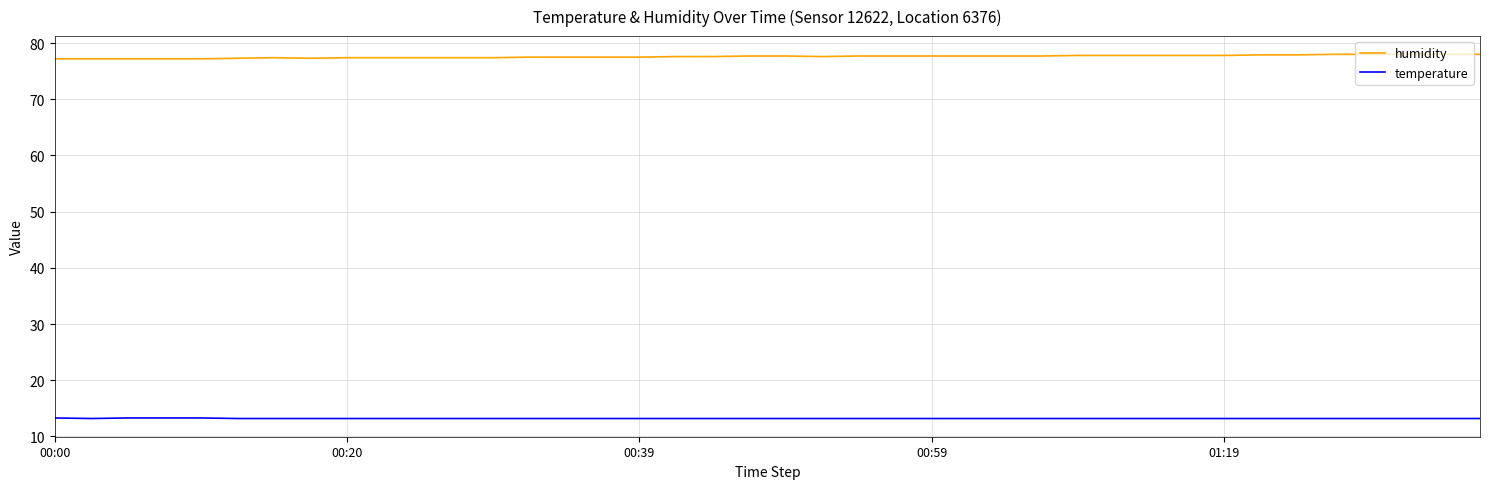

List the series in order of their peak value, lowest first.

temperature, humidity